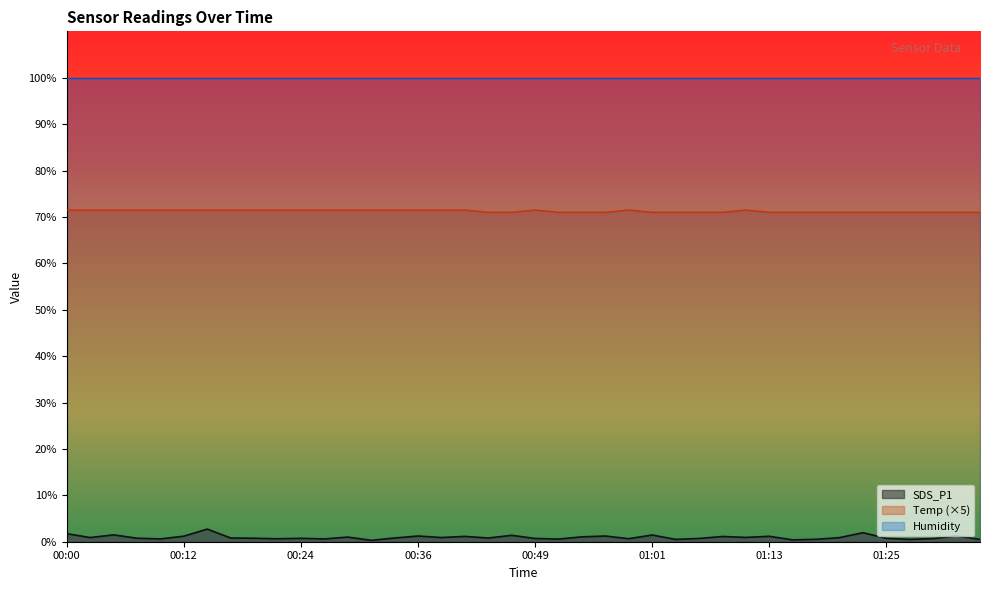

What is the value of the SDS_P1 point at the 8th from the left?

0.8